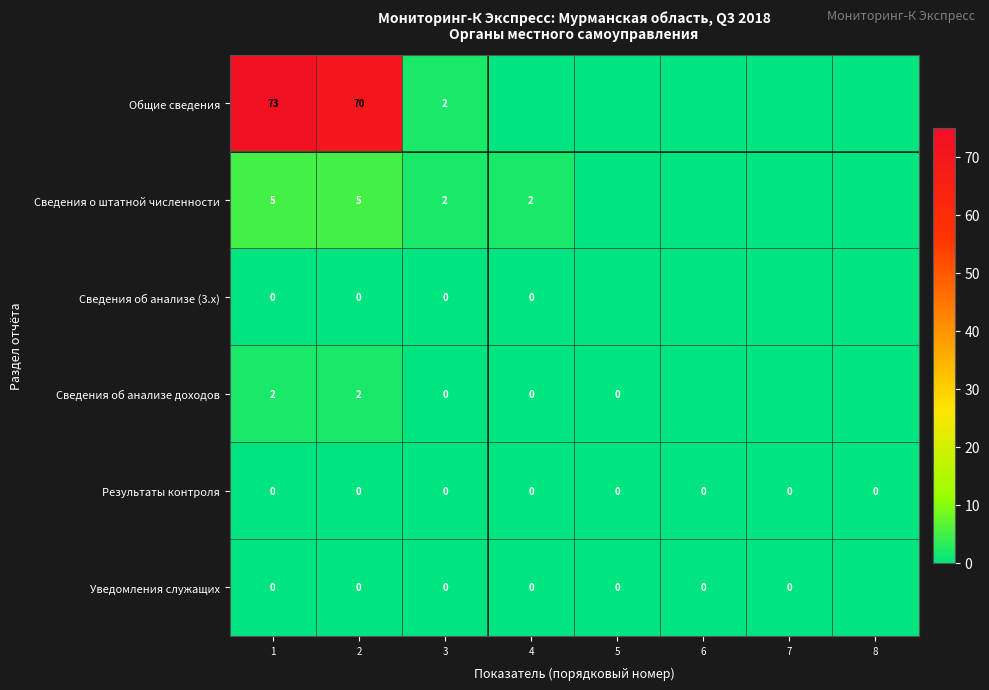

Which has a higher value, 1 or 4?

1